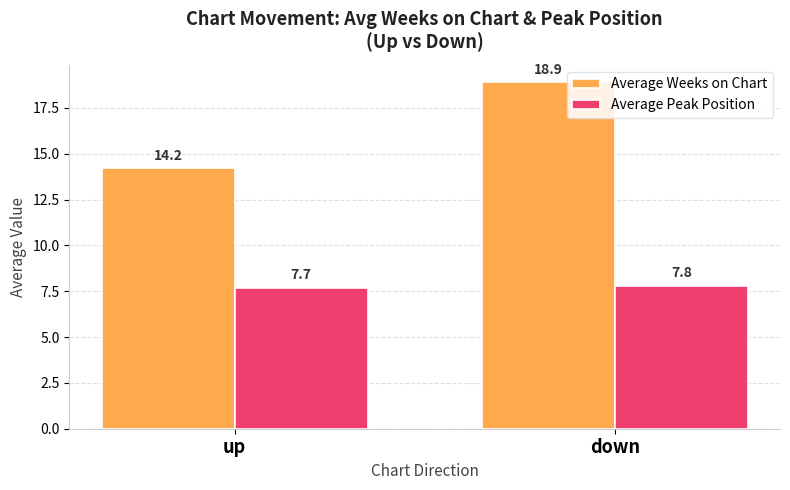

What is the approximate value of Average Peak Position at up?

7.7